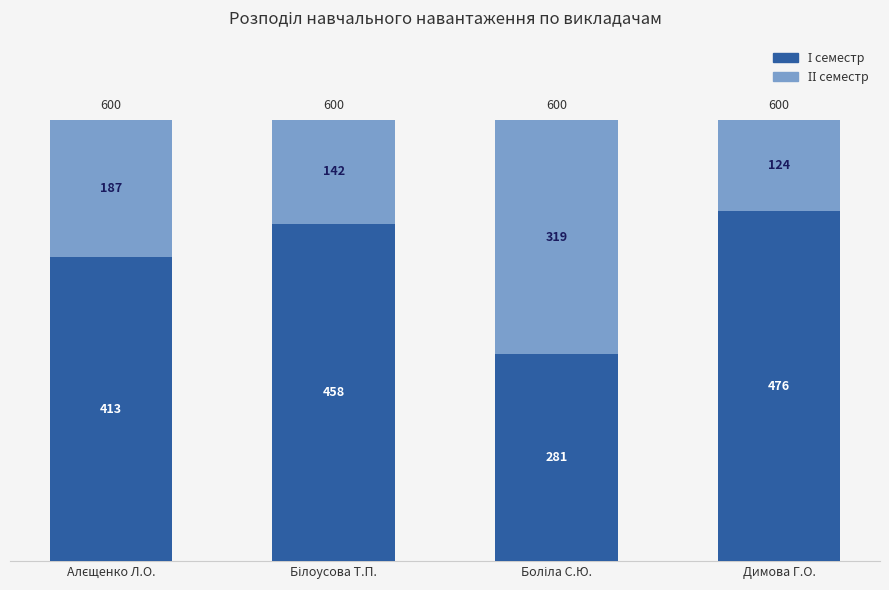

What is the total value across all series at Димова Г.О.?

600